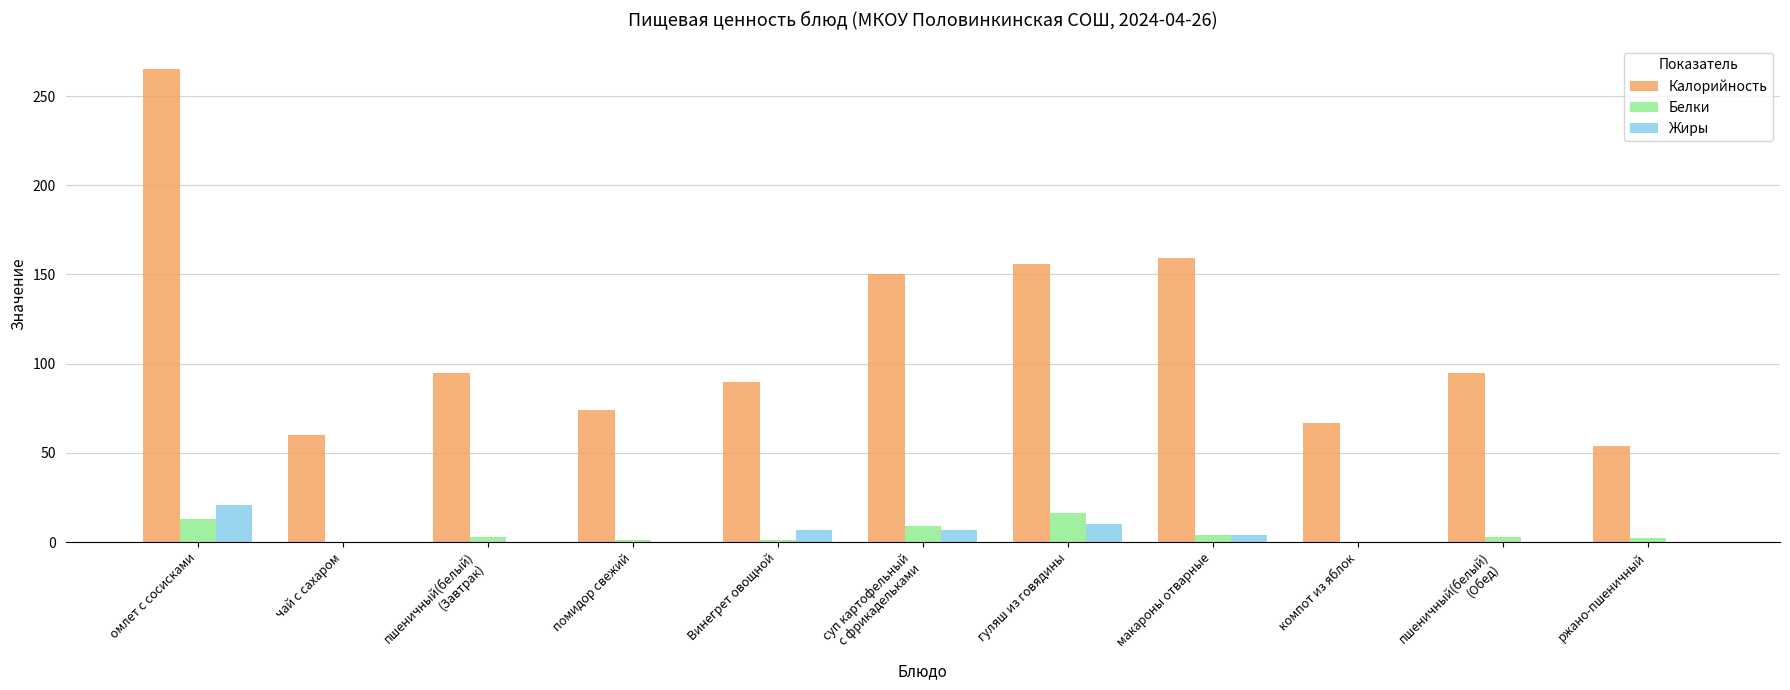

What is the sum of all Жиры values?

49